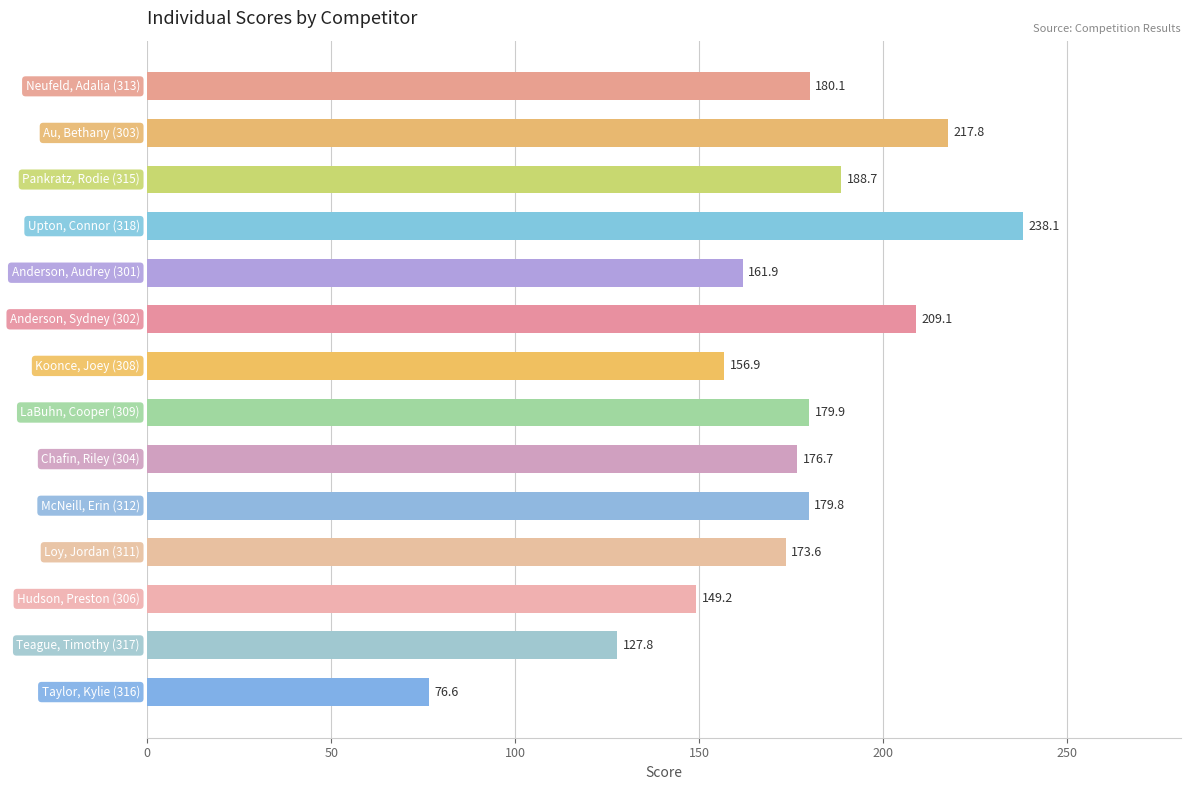

What is the value of the 9th bar from the top?

176.7